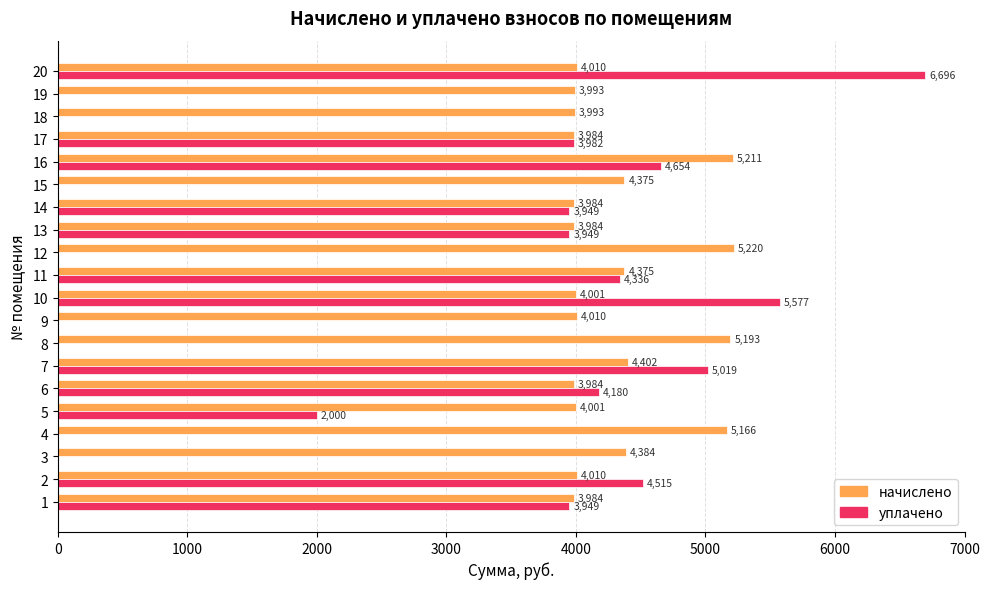

Which category has the highest value in the начислено series?

12